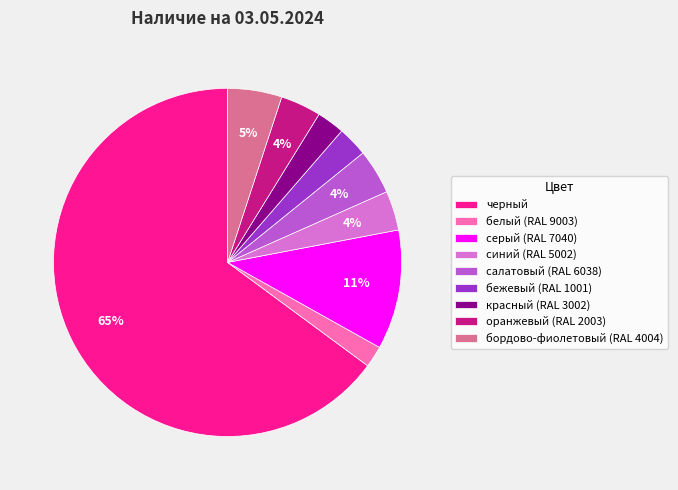

How many segments does this pie chart have?

9